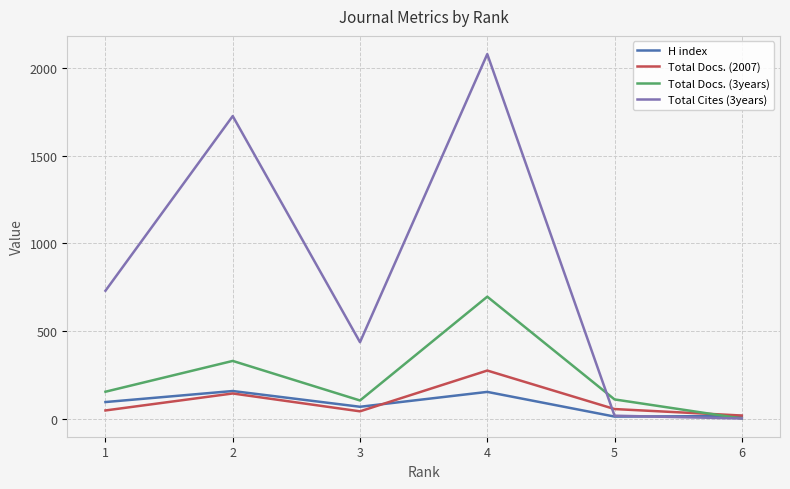

How many series are shown in this chart?

4